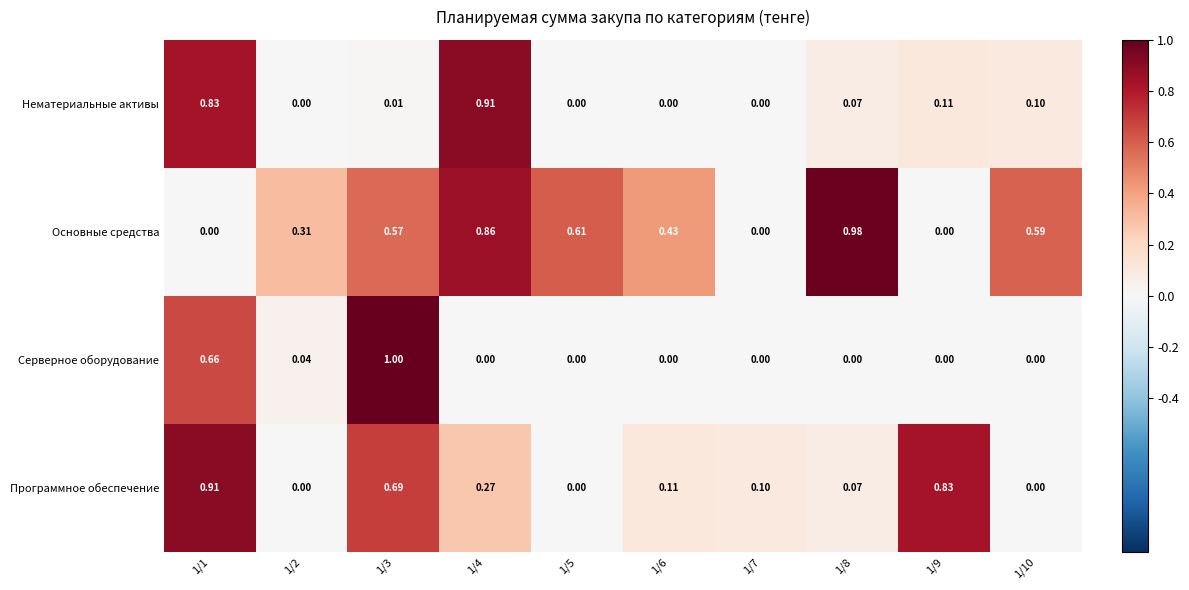

Between 1/6 and 1/7, which series saw the biggest shift?

Основные средства